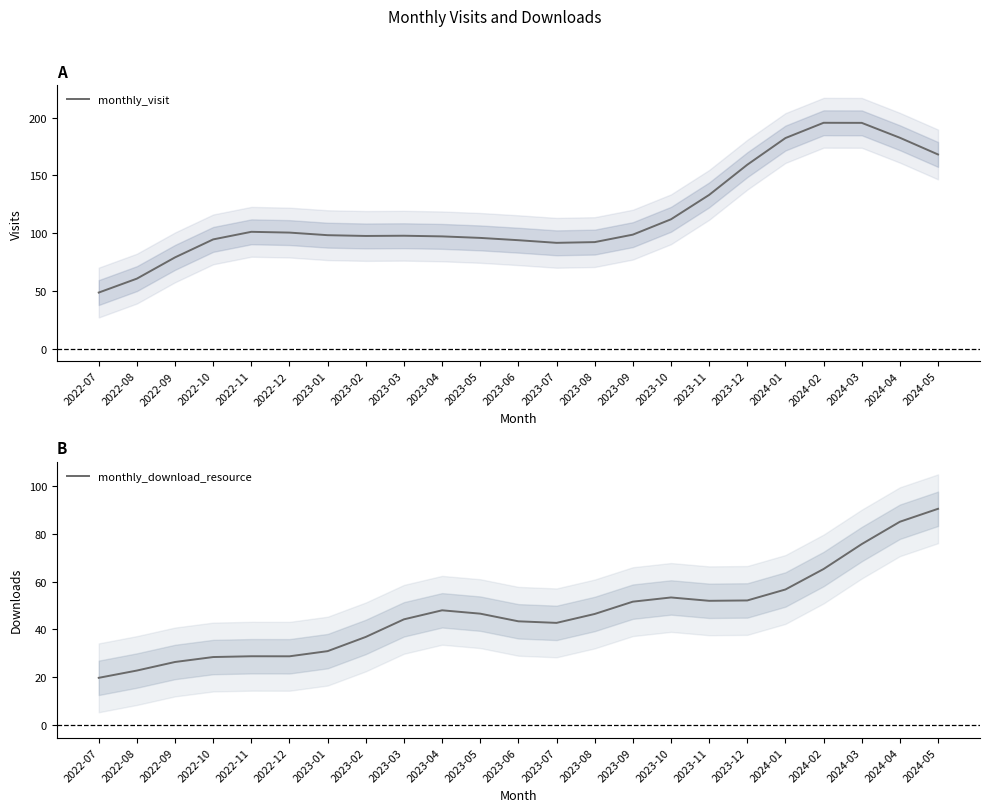

How many series are shown in this chart?

2